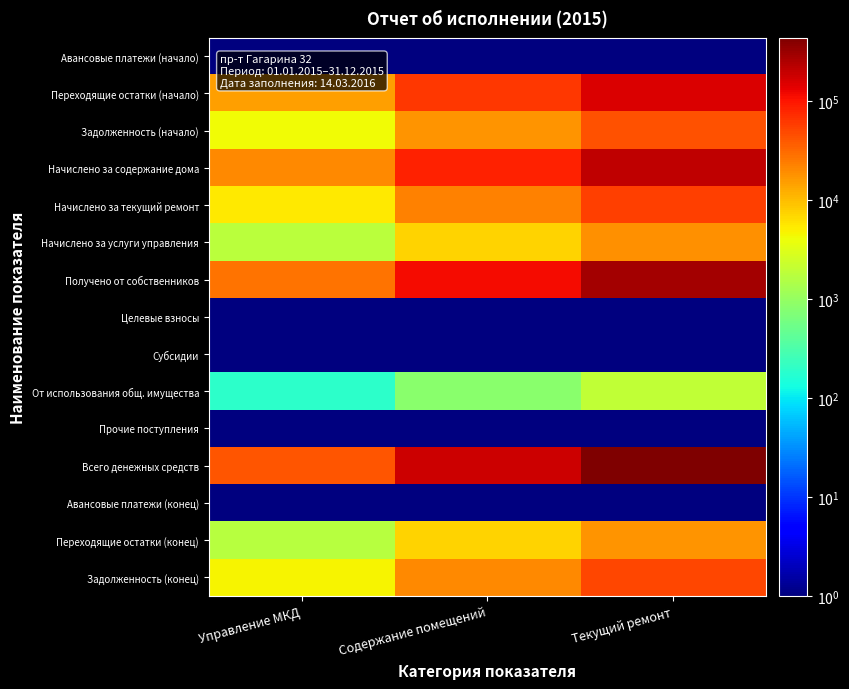

Between Содержание помещений and Управление МКД, which is larger?

Содержание помещений